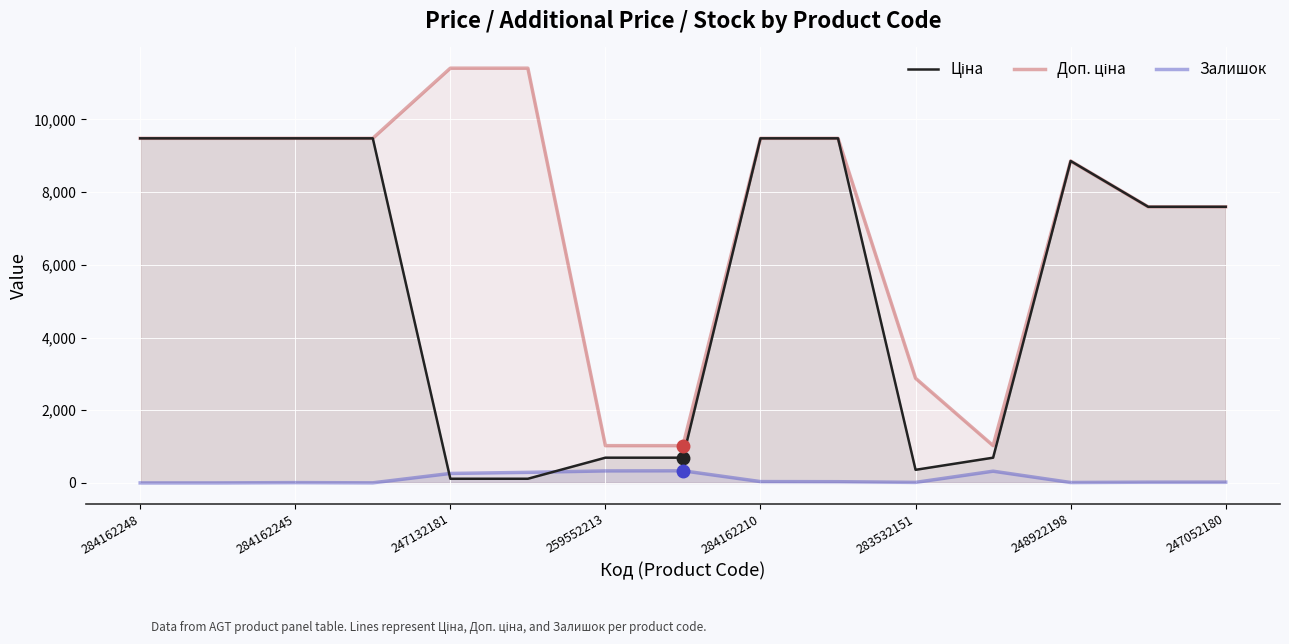

True or false: Залишок has more than 1 interior local peaks.

True